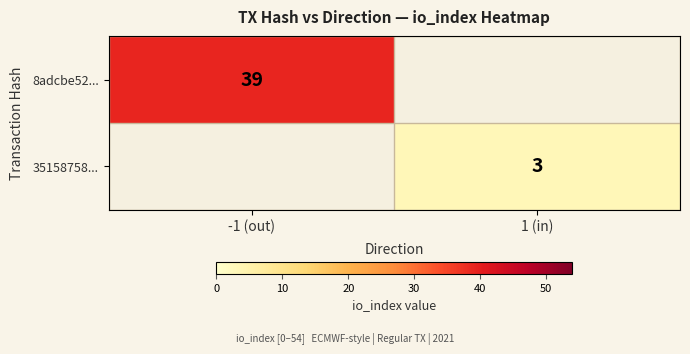

The value of 35158758... at 1 (in) is 5. True or false?

False